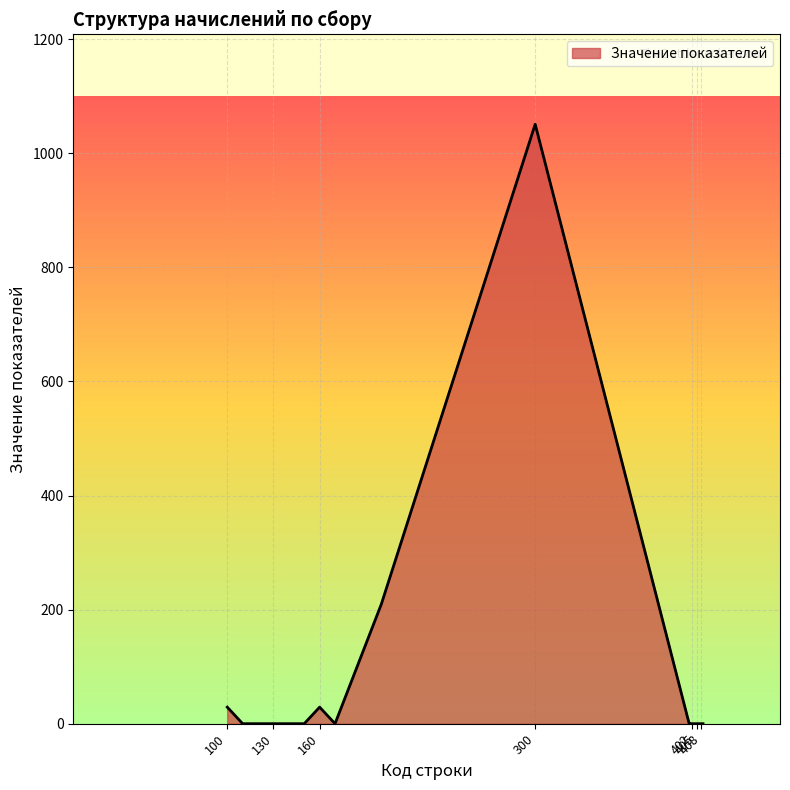

Reading left to right, list all the values displayed in this chart.

29	0	0	0	0	0	29	0	209	1051	0	0	0	0	0	0	0	0	0	0